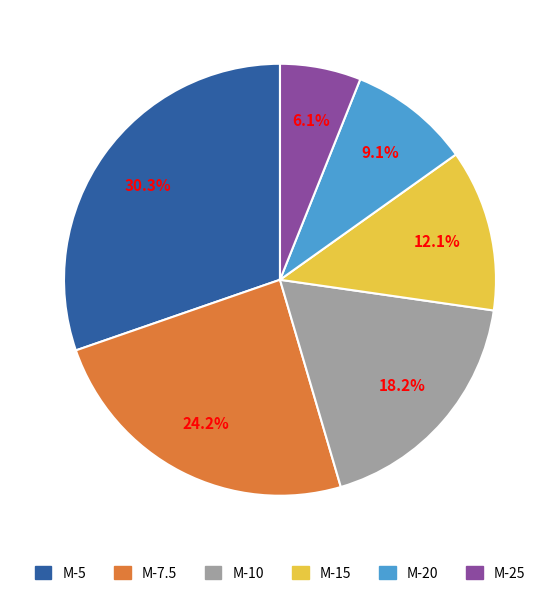

The M-10 slice represents 18% of the pie. True or false?

True